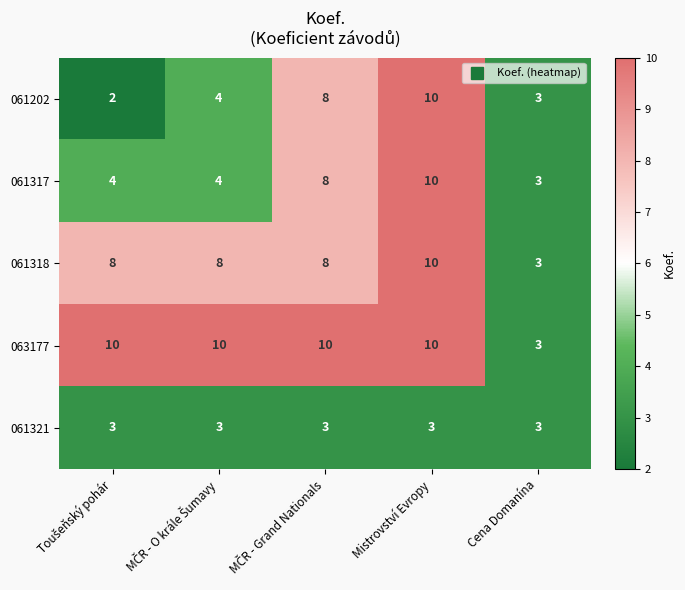

Reading left to right, transcribe all the data shown in this chart.

061202: 2	4	8	10	3
061317: 4	4	8	10	3
061318: 8	8	8	10	3
063177: 10	10	10	10	3
061321: 3	3	3	3	3